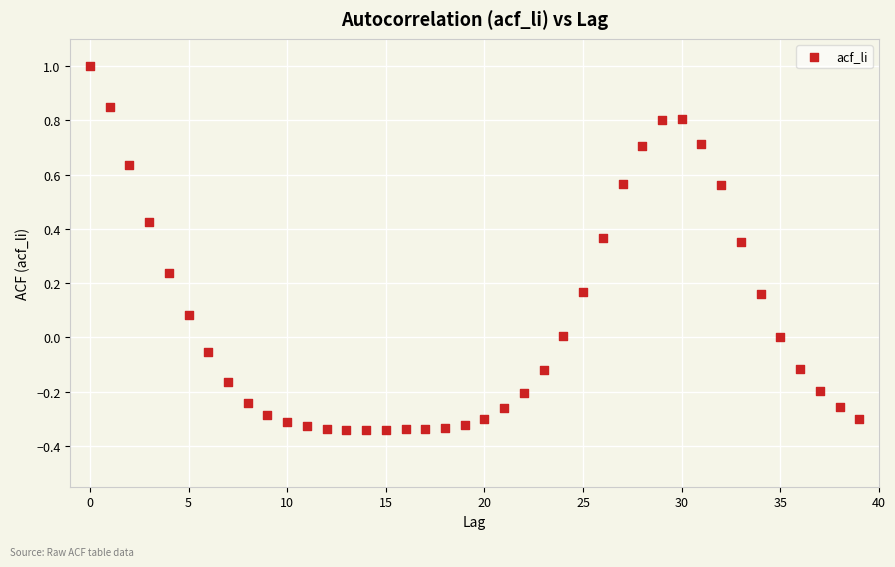

What is the range of Y values (max minus min)?

1.3